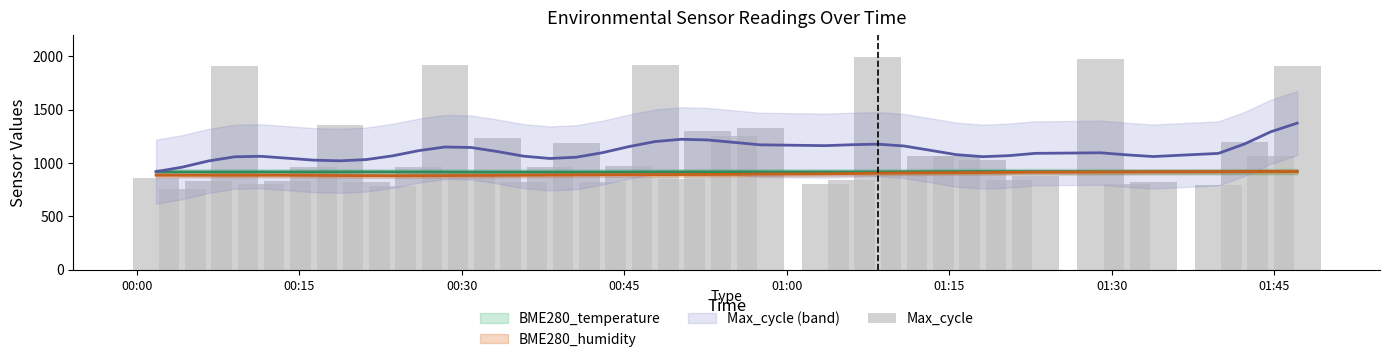

True or false: the data shows 685 at 23.

False